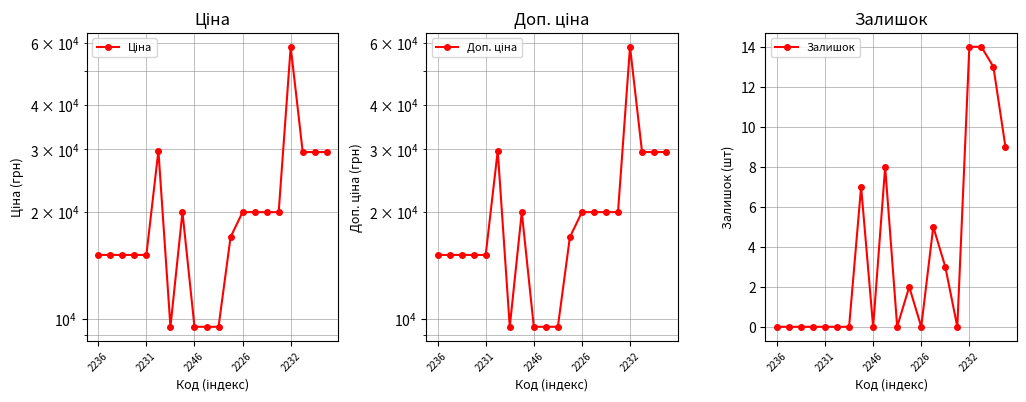

At which category does Ціна reach its first local valley?

6